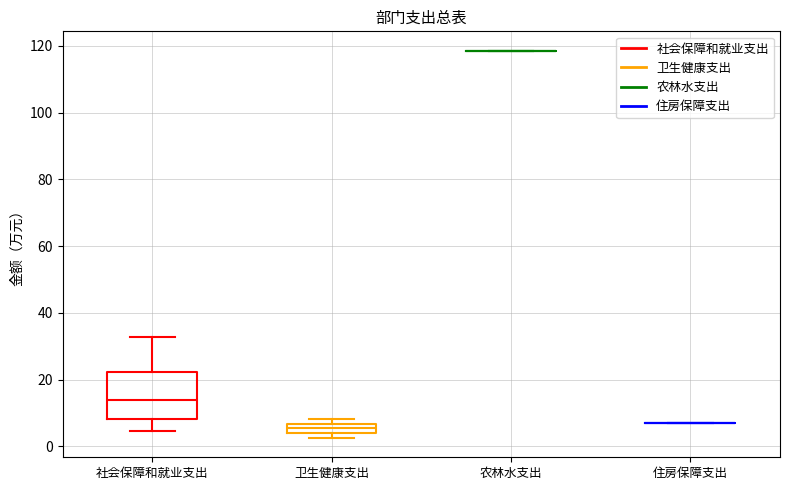

Where does the lower whisker of the box for 社会保障和就业支出 end on the y-axis? The values are not printed on the chart, so give them approximately, as read against the axis.

4